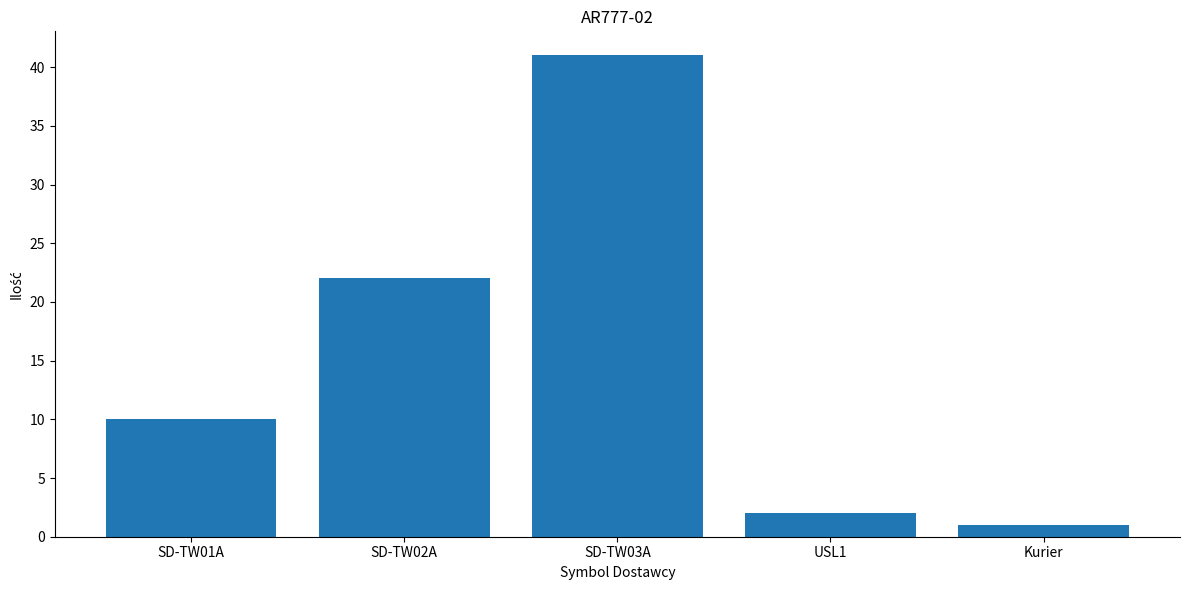

What is the change in value from USL1 to Kurier?

-1